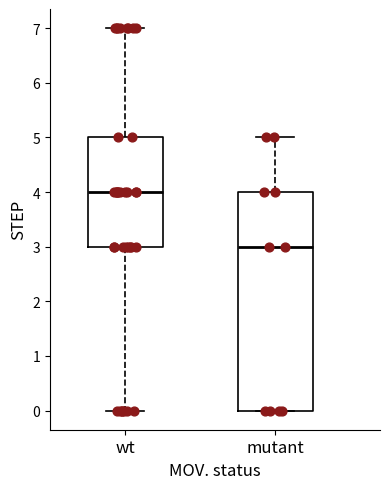

Which box is the tallest, from its lower edge to its upper edge?

mutant